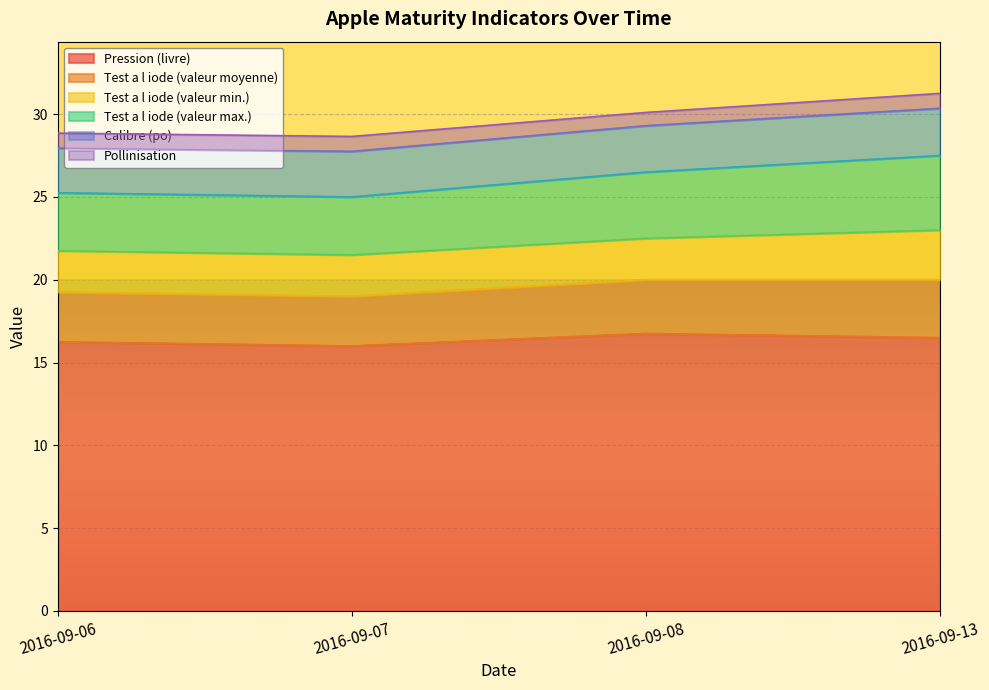

How many Pression (livre) values are between 16 and 17?

4